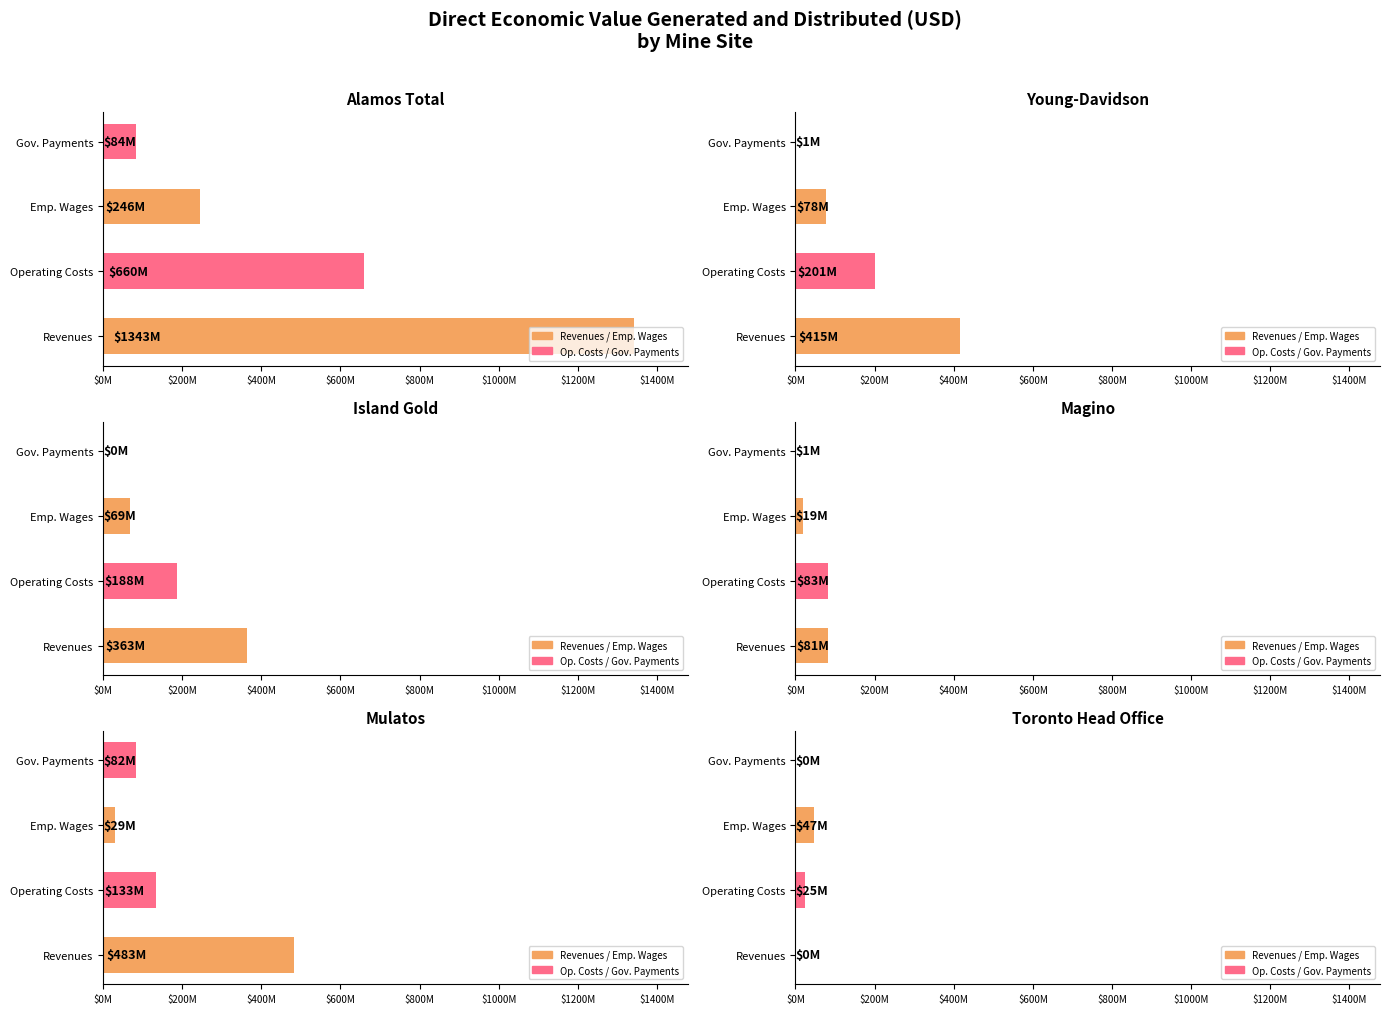

Between Operating Costs and Gov. Payments, which is larger?

Operating Costs